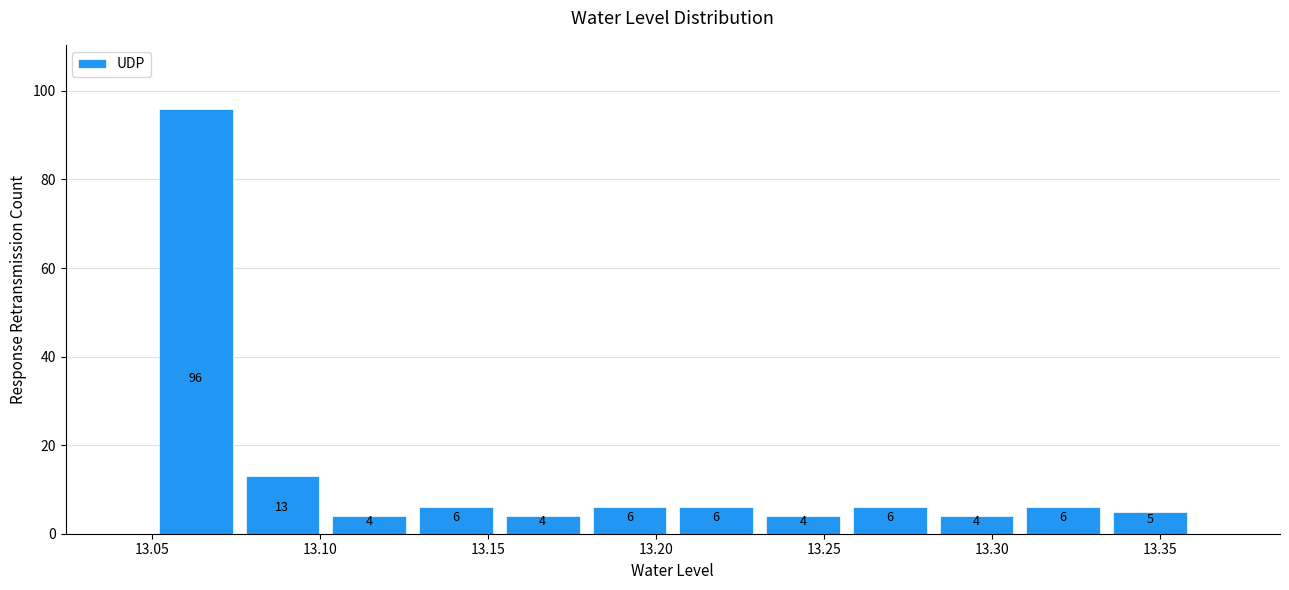

What is the height of the bar covering 13.100 to 13.130 on the x-axis? The bar edges are not printed on the chart, so give them approximately, as read against the axis.

4